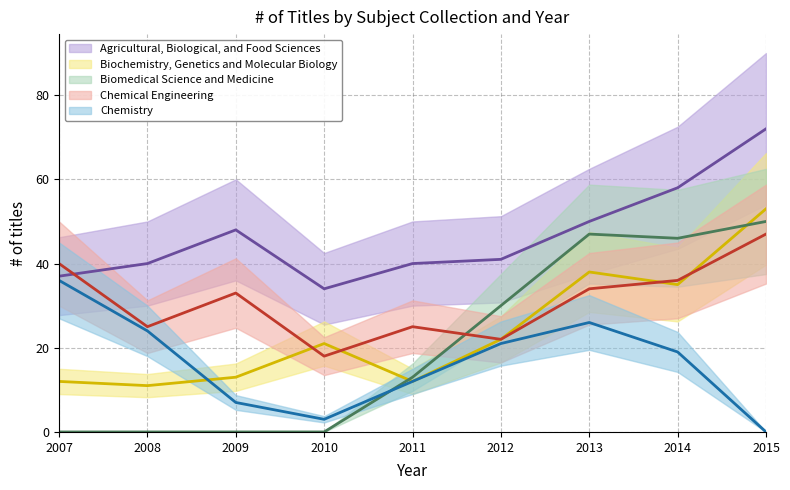

How many values in the Chemistry series exceed 19?

4